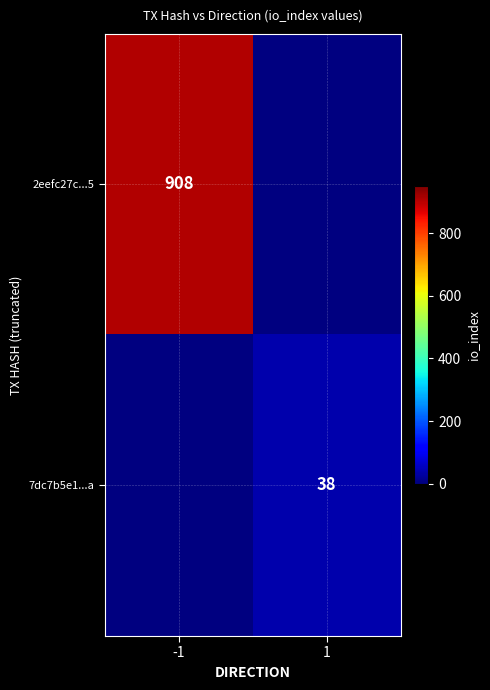

At how many categories does at least one series exceed 112?

1